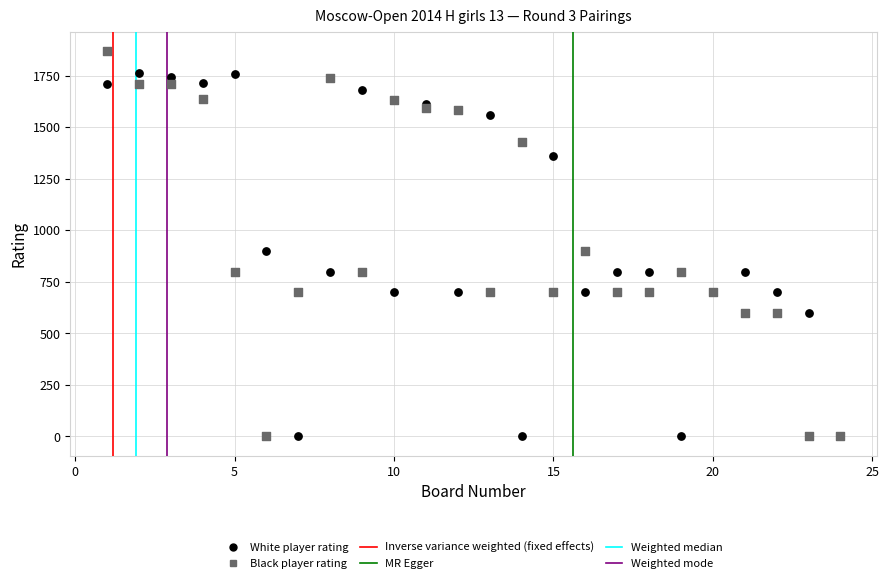

What is the X range (max minus min) for the scatter plot?

23